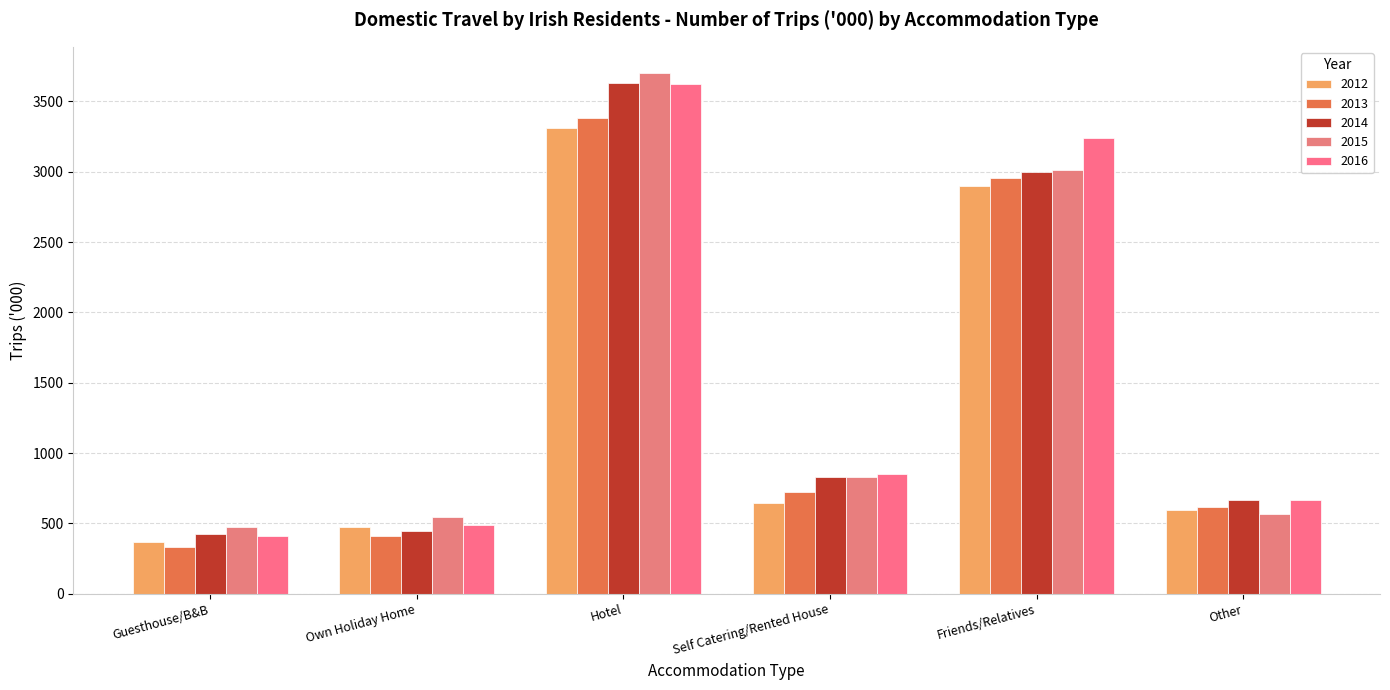

Reading right to left, what are all the values shown in this chart?

2012: Other=593.8	Friends/Relatives=2896.2	Self Catering/Rented House=643.8	Hotel=3313.5	Own Holiday Home=476.5	Guesthouse/B&B=367.4
2013: Other=614.6	Friends/Relatives=2955.6	Self Catering/Rented House=724.1	Hotel=3382.3	Own Holiday Home=406.7	Guesthouse/B&B=329.9
2014: Other=665.6	Friends/Relatives=2996.1	Self Catering/Rented House=829.5	Hotel=3629.9	Own Holiday Home=444.4	Guesthouse/B&B=425.1
2015: Other=564.4	Friends/Relatives=3011.0	Self Catering/Rented House=826.9	Hotel=3703.5	Own Holiday Home=543.6	Guesthouse/B&B=475.1
2016: Other=664.8	Friends/Relatives=3243.4	Self Catering/Rented House=852.3	Hotel=3625.7	Own Holiday Home=484.6	Guesthouse/B&B=411.1